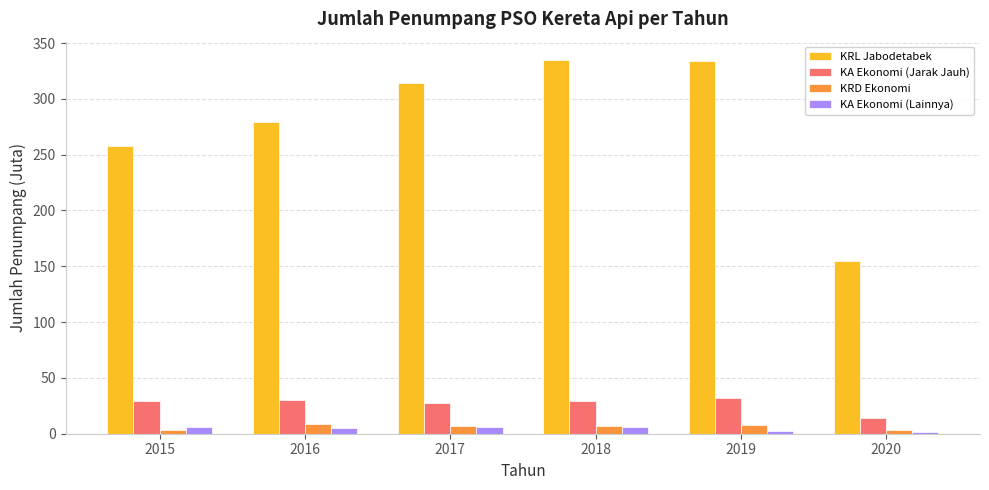

Count the number of categories in the chart.

6